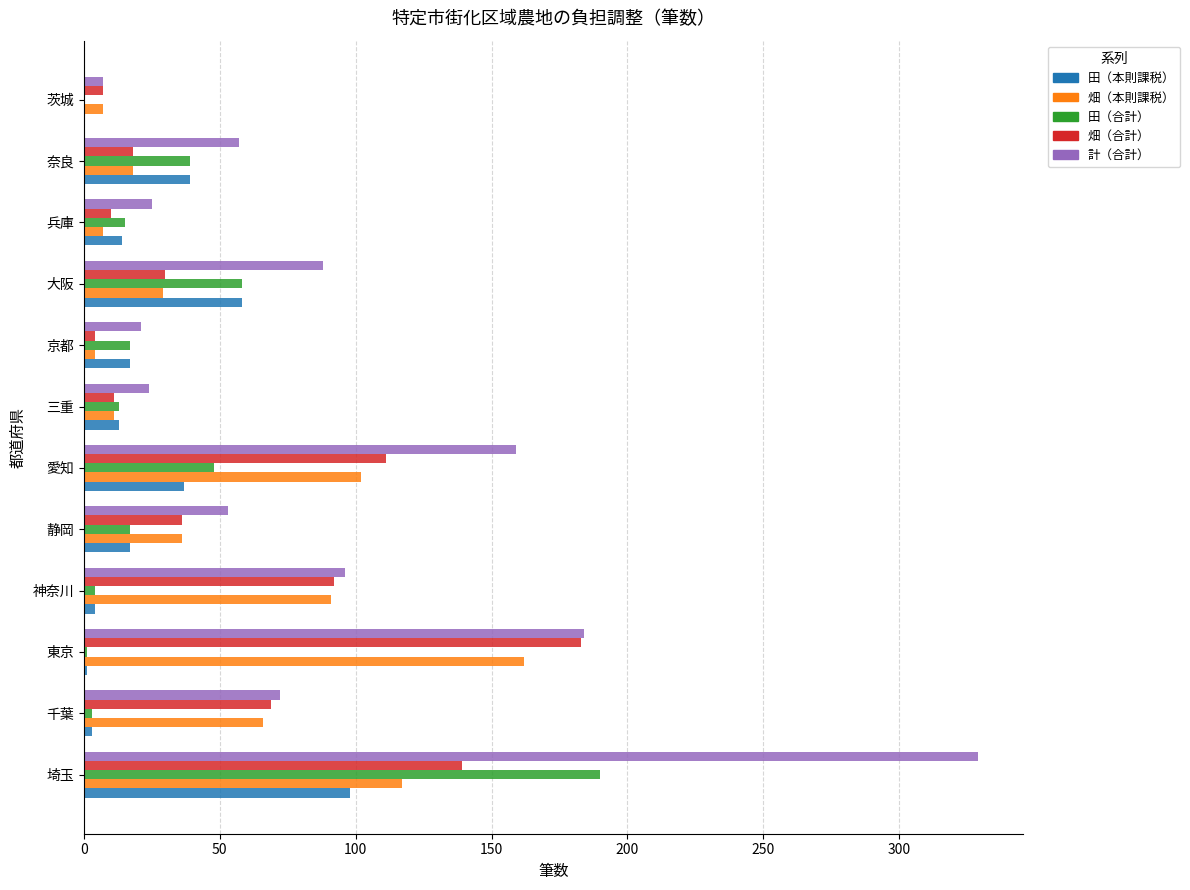

At which label does 田（合計） reach its peak?

埼玉